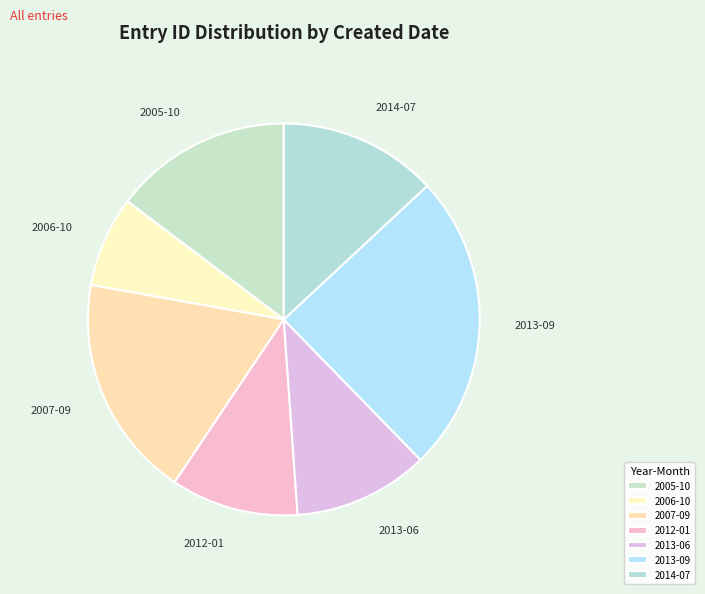

Which category has the biggest portion of the pie?

2013-09